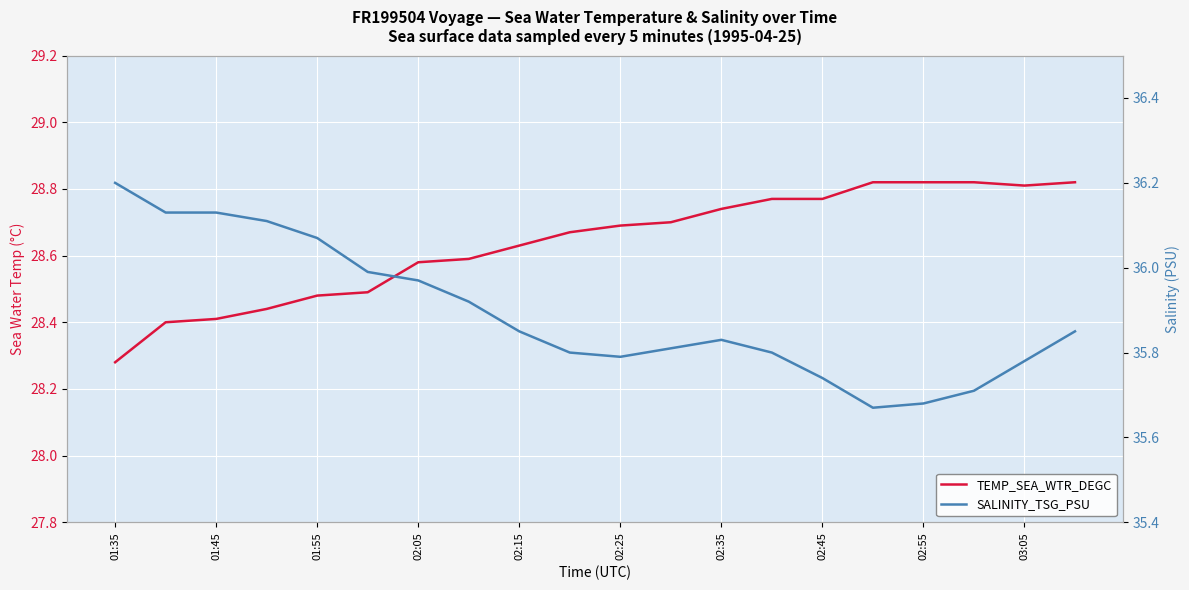

How many interior local peaks does the SALINITY_TSG_PSU series have?

1